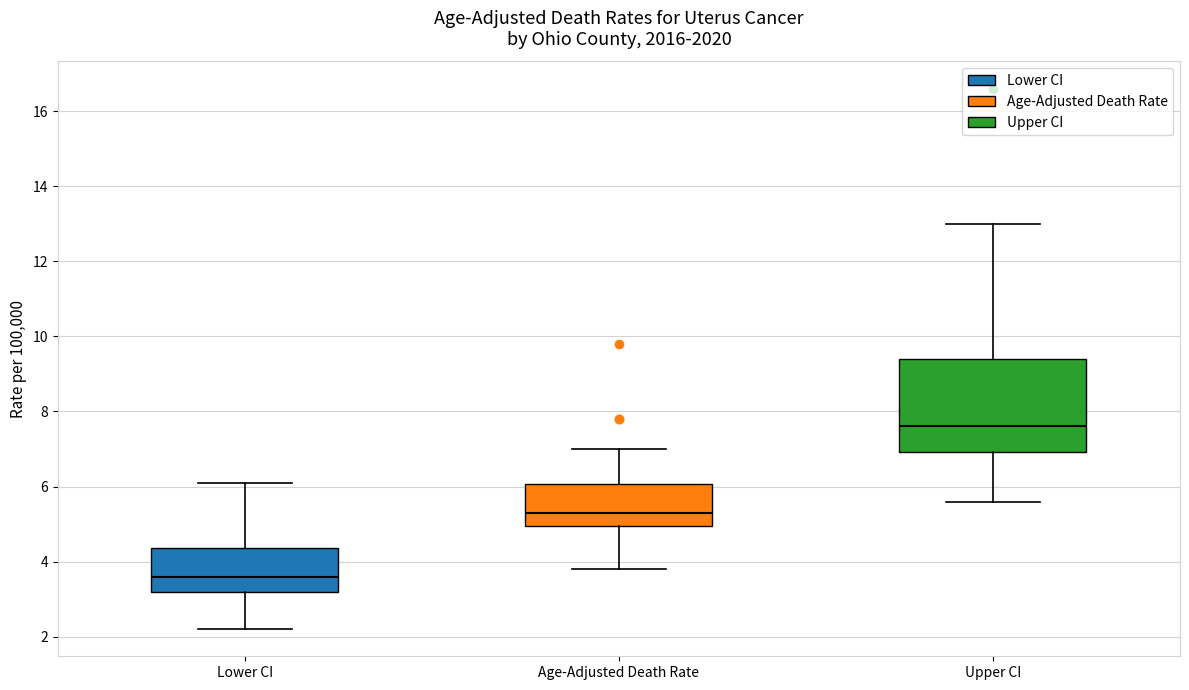

Where is the upper edge of the box for Age-Adjusted Death Rate on the y-axis? The values are not printed on the chart, so give them approximately, as read against the axis.

6.0